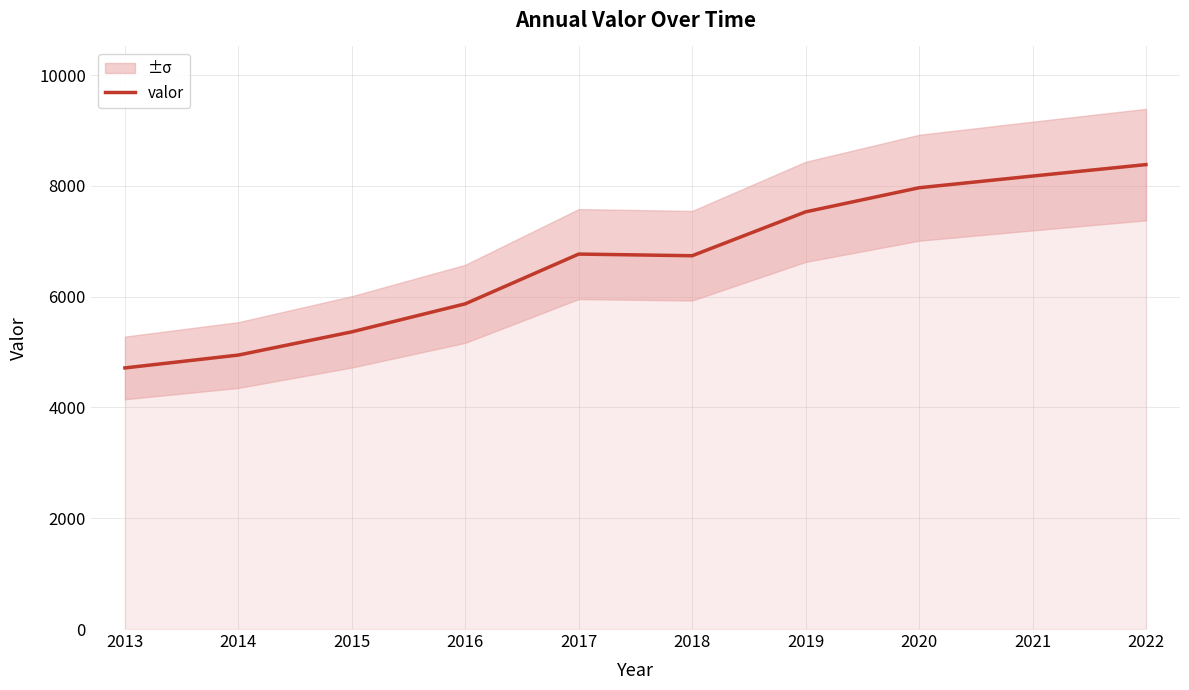

List the labels in order of value, smallest first.

2013, 2014, 2015, 2016, 2018, 2017, 2019, 2020, 2021, 2022